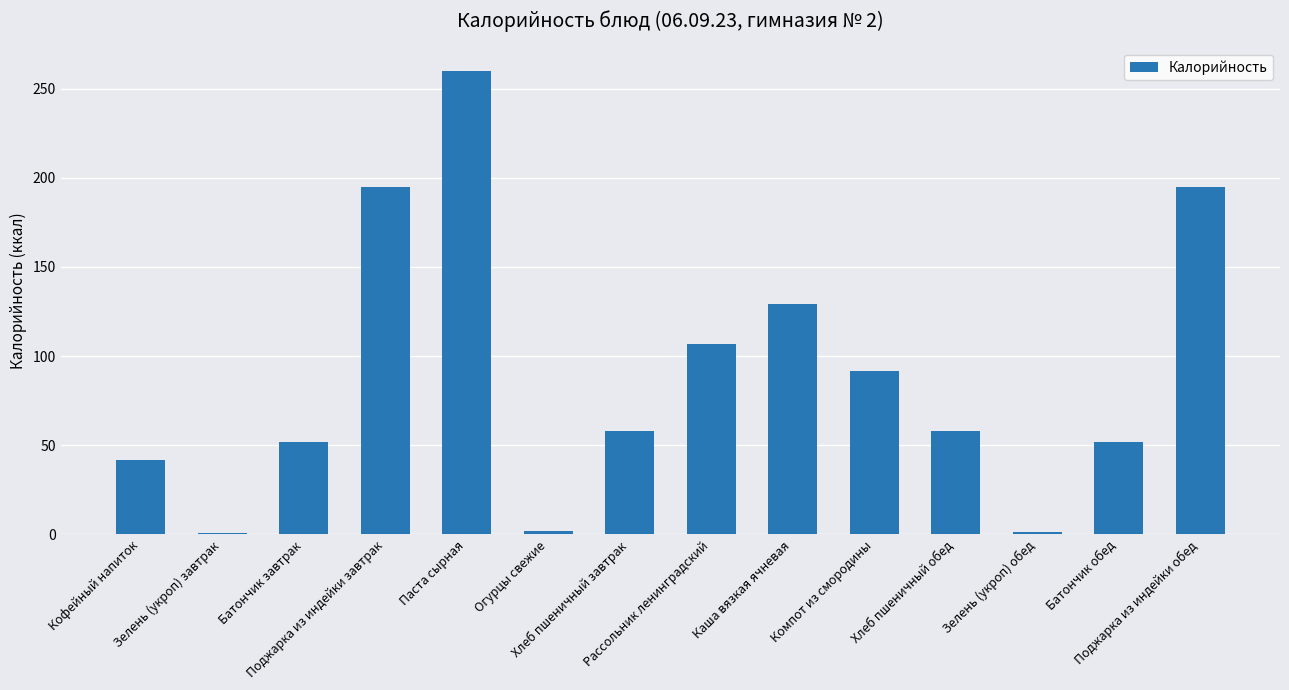

How many distinct data groups are displayed?

1